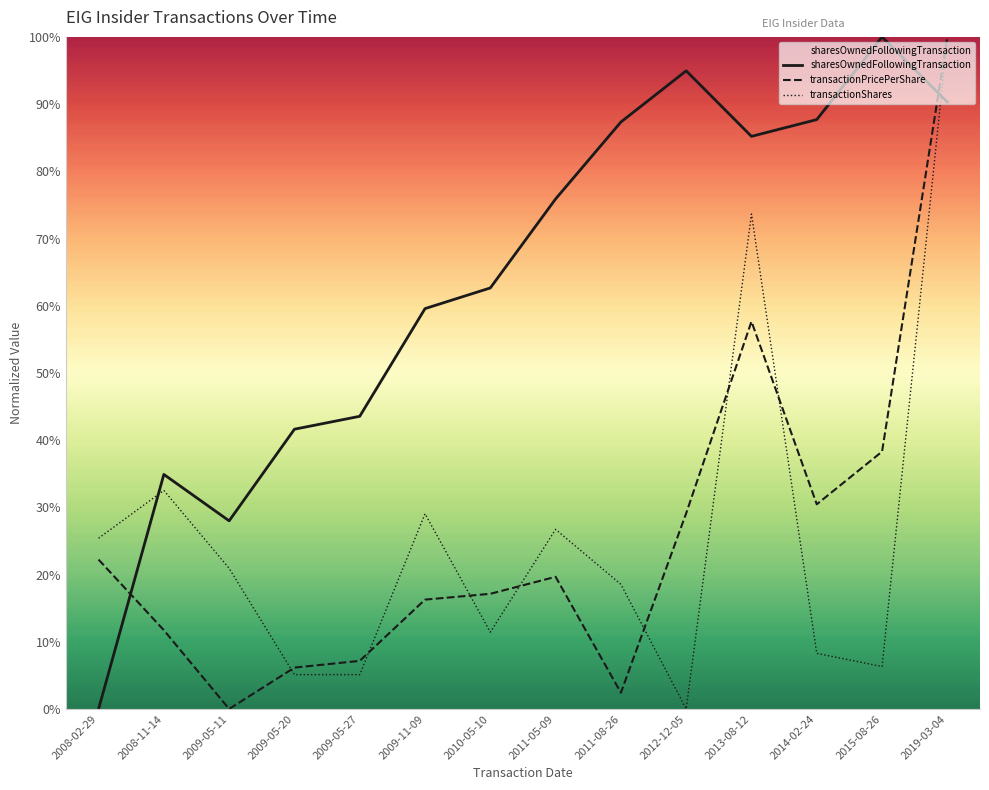

Which series ends up on top after the final intersection of transactionPricePerShare and sharesOwnedFollowingTransaction?

transactionPricePerShare